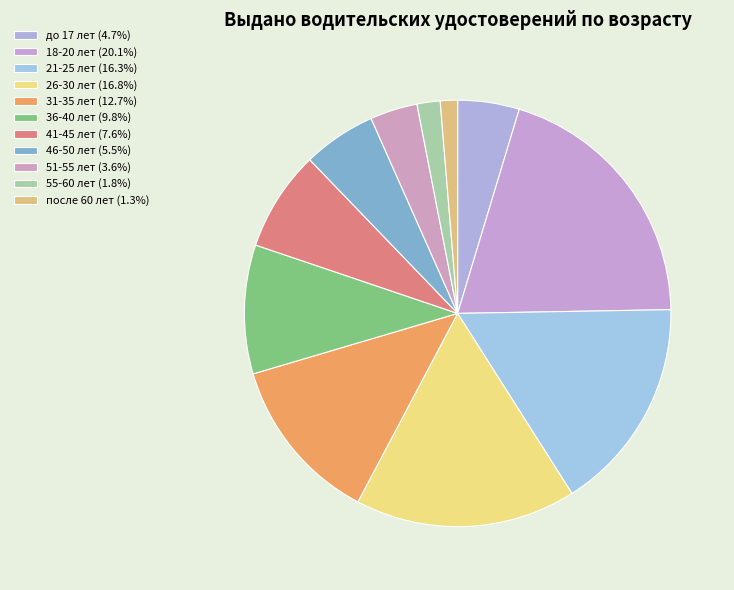

Count the number of slices in the pie.

11